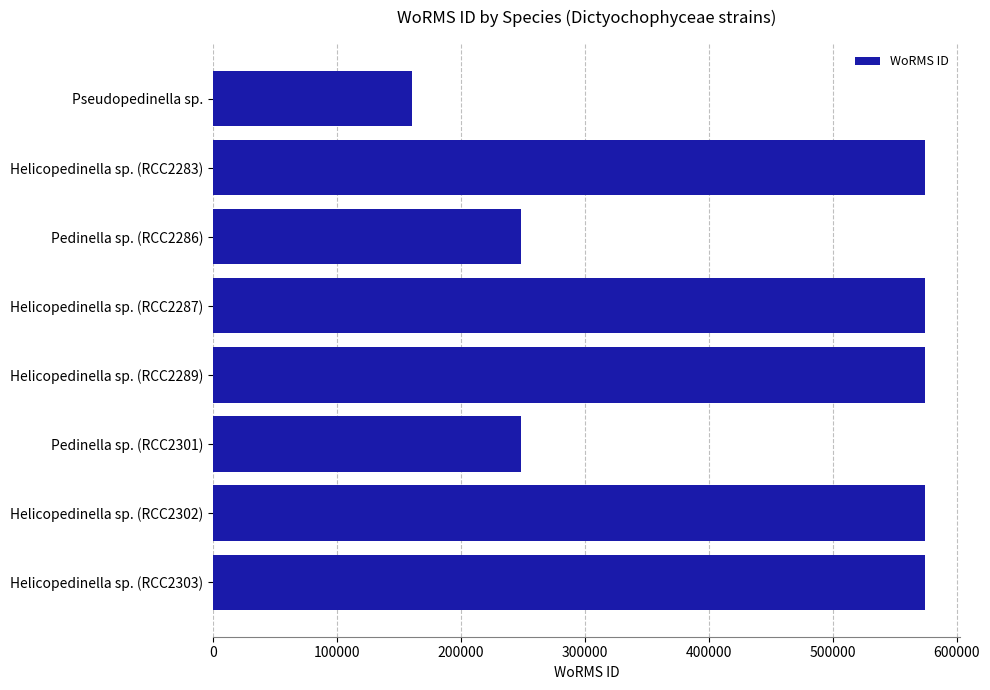

Between Helicopedinella sp. (RCC2289) and Pedinella sp. (RCC2286), which is larger?

Helicopedinella sp. (RCC2289)